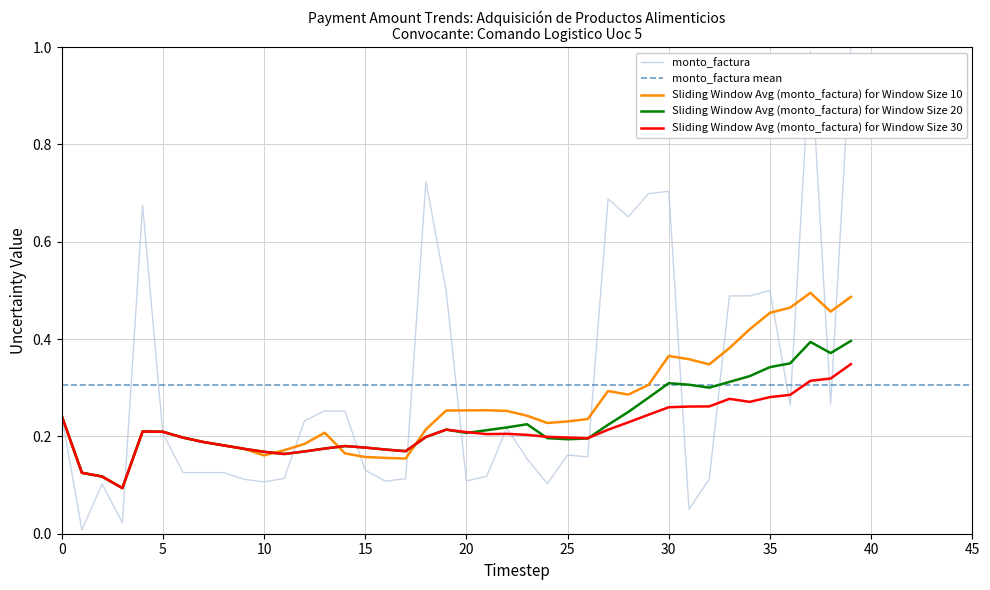

What is the difference between the second highest and minimum values?

1.0